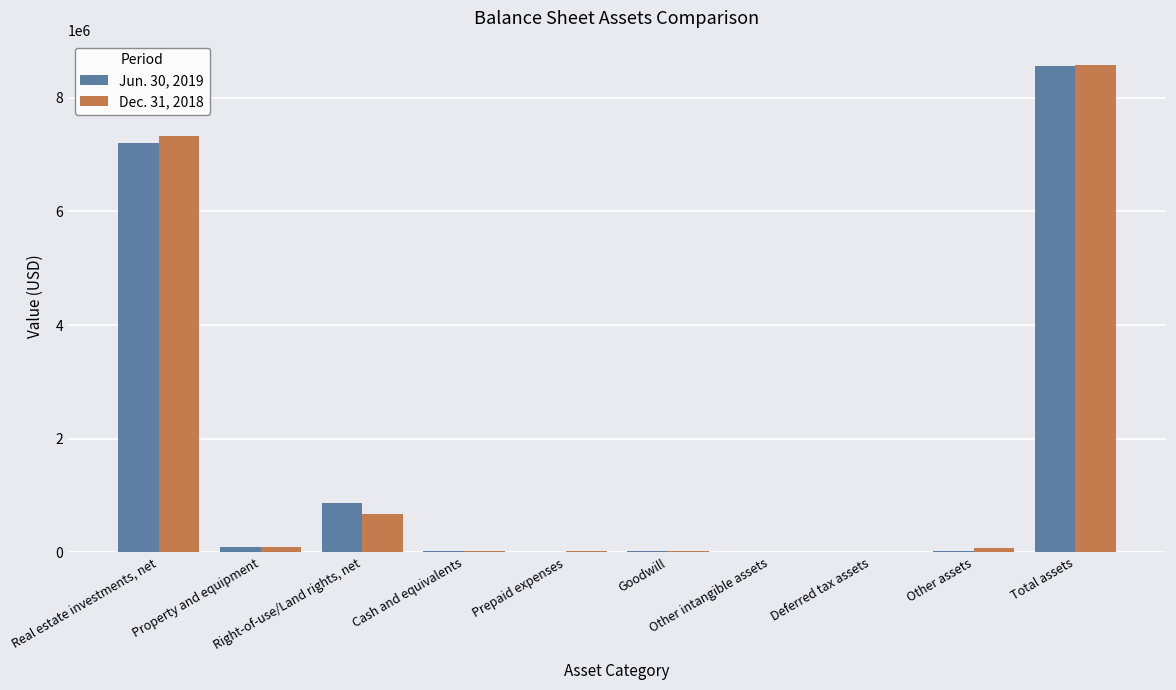

What is the greatest value displayed?

8577293